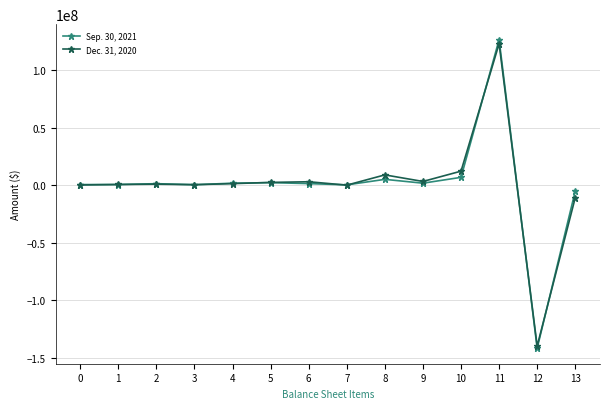

Rank the series by their maximum value, from highest to lowest.

Sep. 30, 2021, Dec. 31, 2020